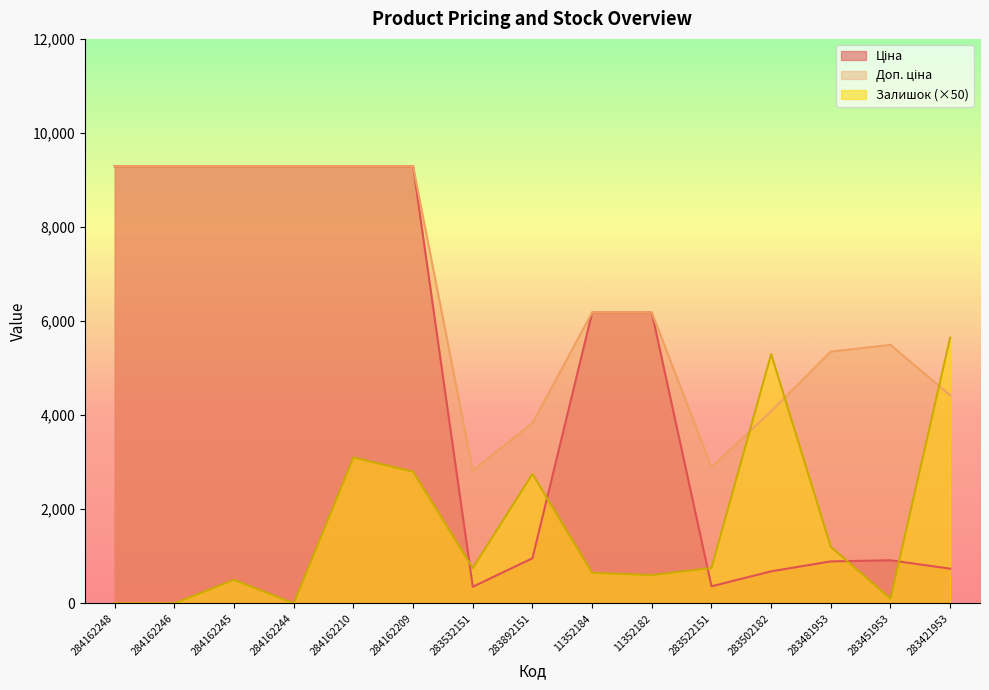

The value of Залишок at 283481953 is 1200.0. True or false?

True